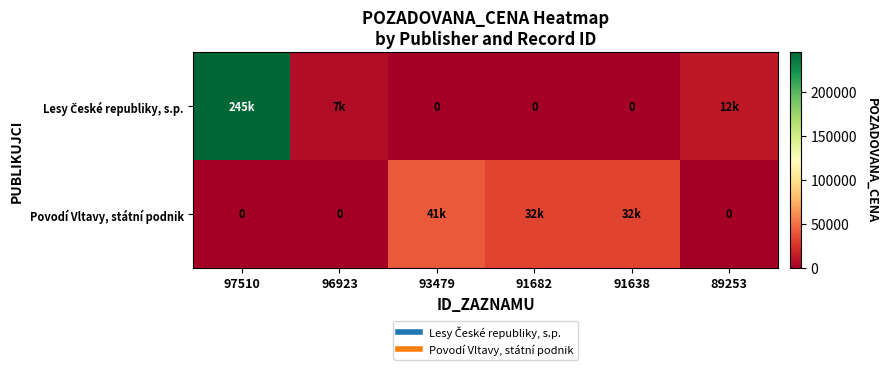

List the series in order of their peak value, highest first.

Lesy České republiky, s.p., Povodí Vltavy, státní podnik